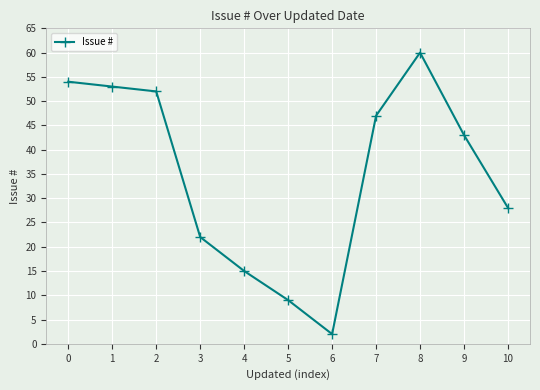

What is the ratio of the value at 8 to the value at 0?

1.1